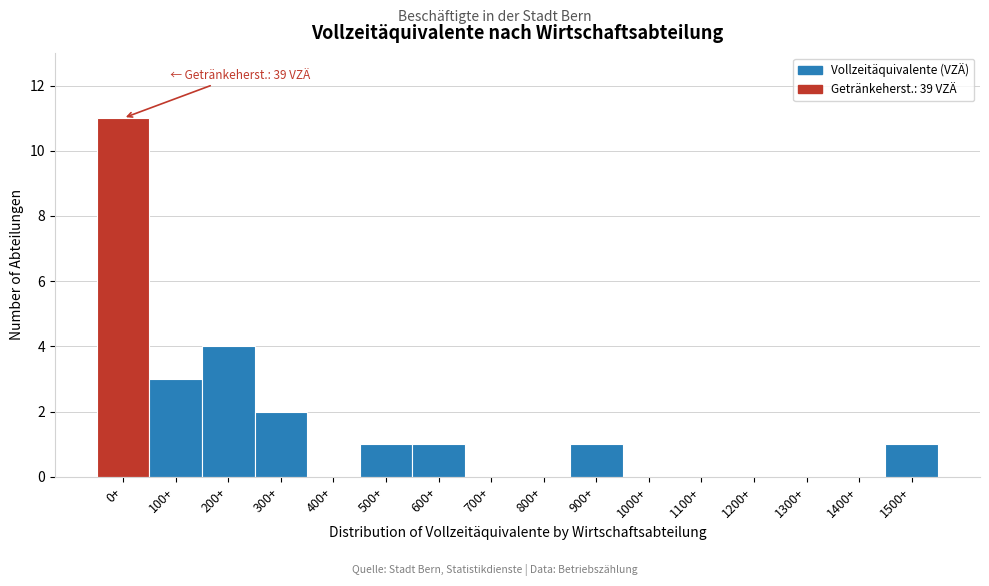

Reading left to right, what are all the values shown in this chart?

0+=11	100+=3	200+=4	300+=2	400+=0	500+=1	600+=1	700+=0	800+=0	900+=1	1000+=0	1100+=0	1200+=0	1300+=0	1400+=0	1500+=1